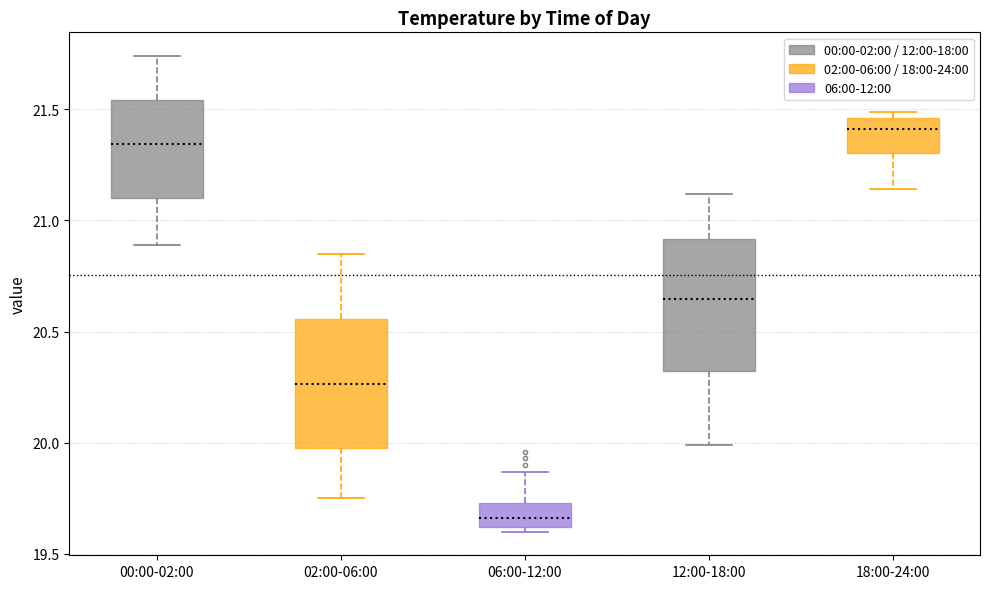

Reading left to right, read every box against the y-axis: the position of its median line, the range the box covers, and the ends of its whiskers. The values are not printed on the chart, so give them approximately, as read against the axis.

00:00-02:00: median 21.35, box 21.10 to 21.55, whiskers 20.90 to 21.75
02:00-06:00: median 20.25, box 20.00 to 20.55, whiskers 19.75 to 20.85
06:00-12:00: median 19.65, box 19.60 to 19.75, whiskers 19.60 (just below the box's lower edge) to 19.85
12:00-18:00: median 20.65, box 20.30 to 20.90, whiskers 20.00 to 21.10
18:00-24:00: median 21.40, box 21.30 to 21.45, whiskers 21.15 to 21.50